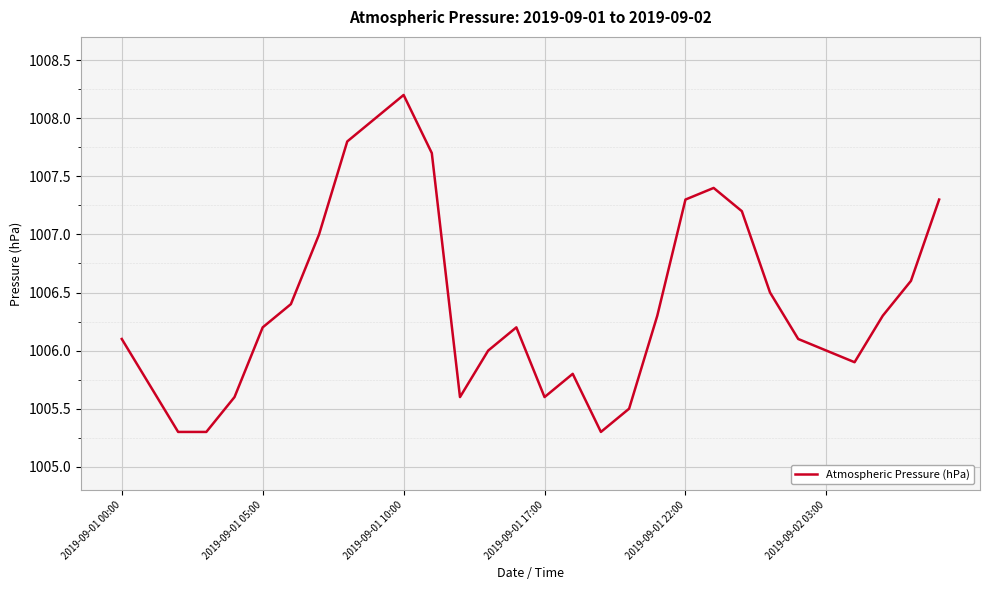

What is the difference between the maximum and minimum values?

2.9